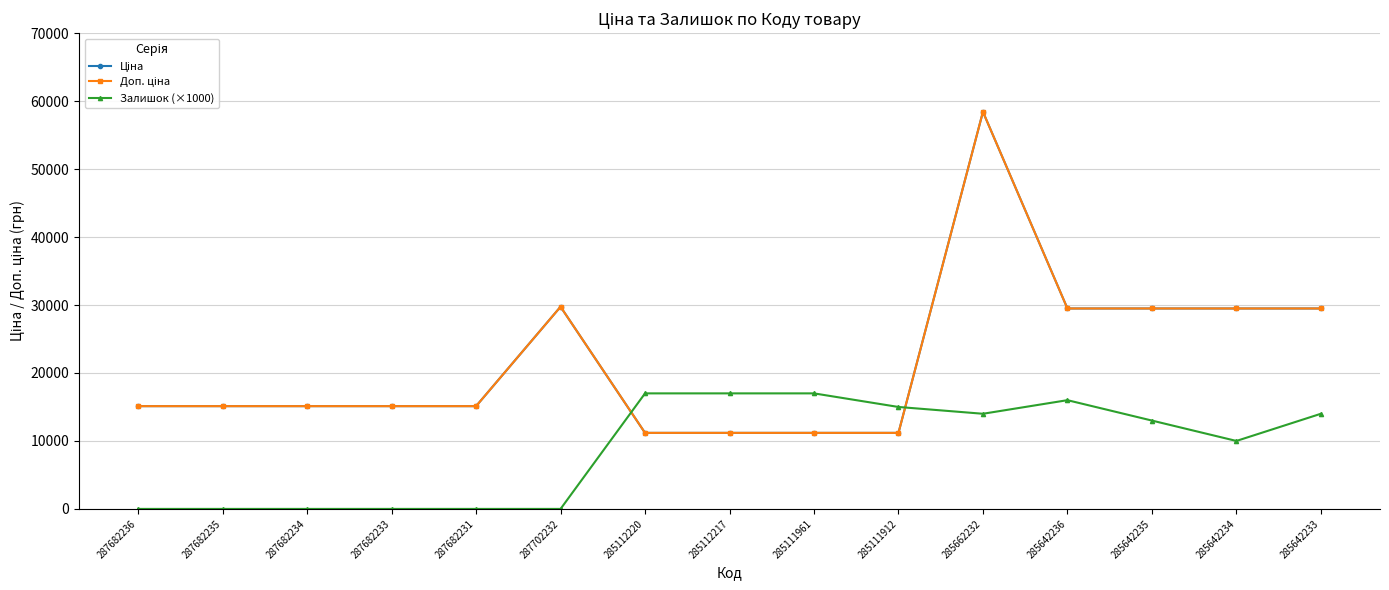

List the series in order of their peak value, highest first.

Ціна, Доп. ціна, Залишок (×1000)